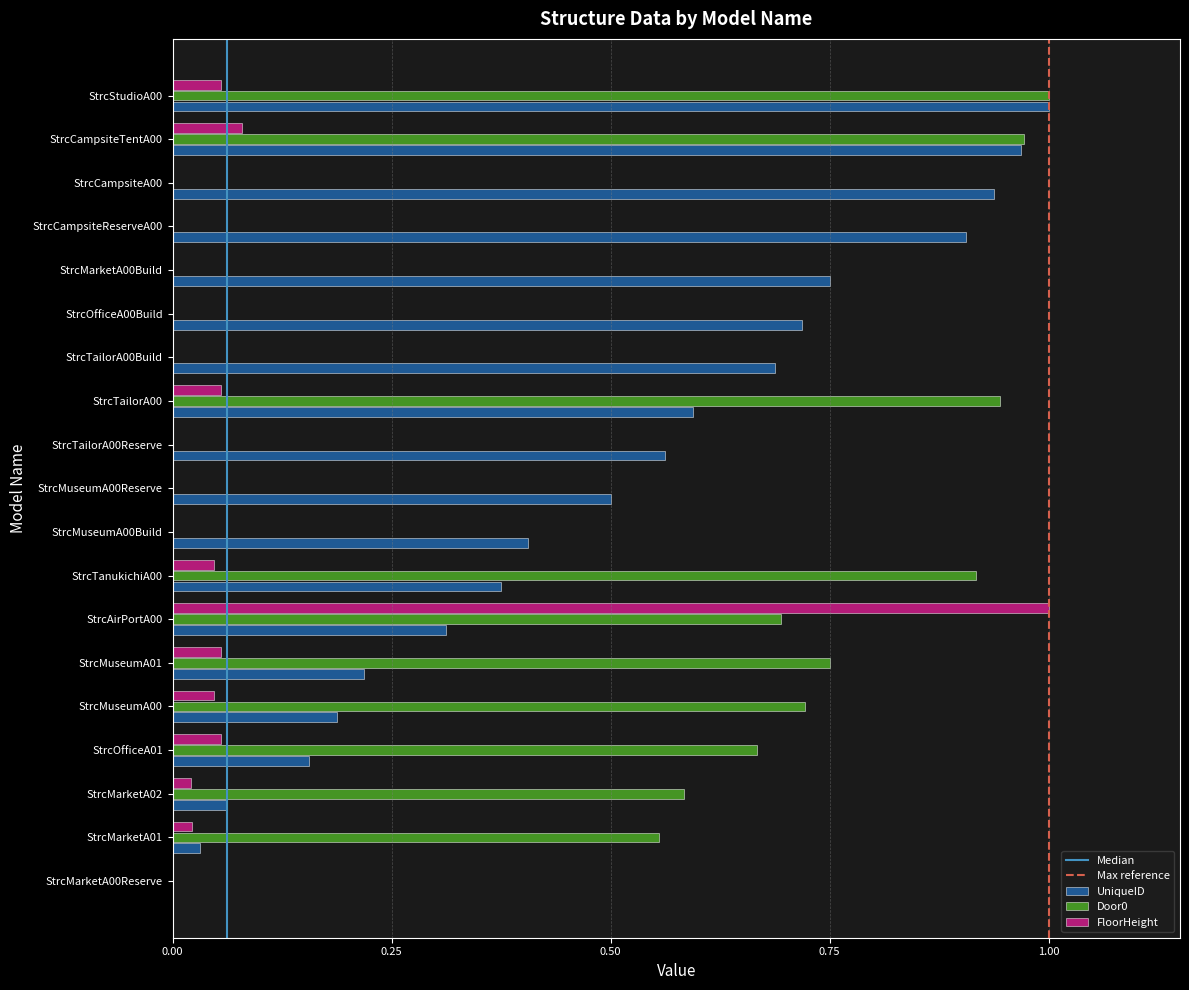

What is the total value across all series at StrcAirPortA00?

2.0